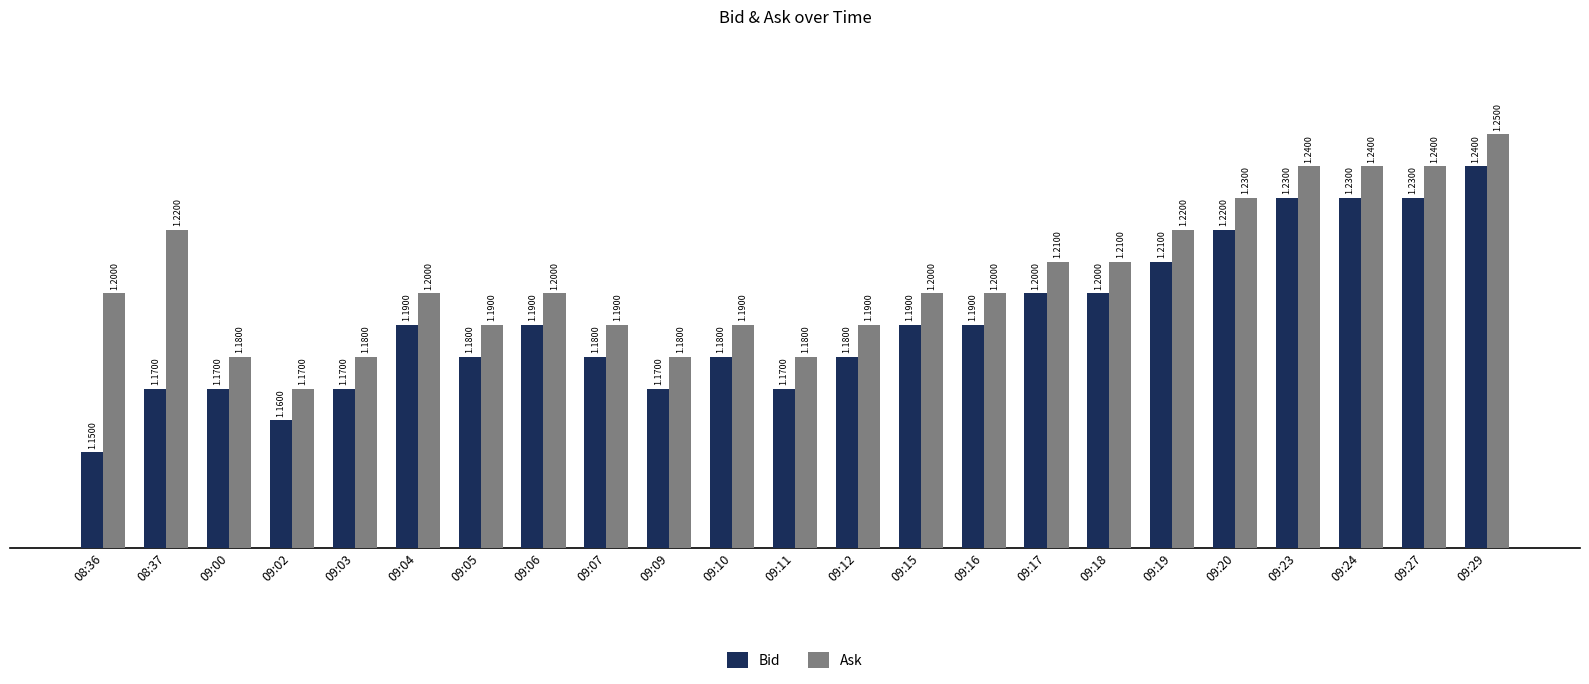

What is the highest value of the Bid series?

1.2